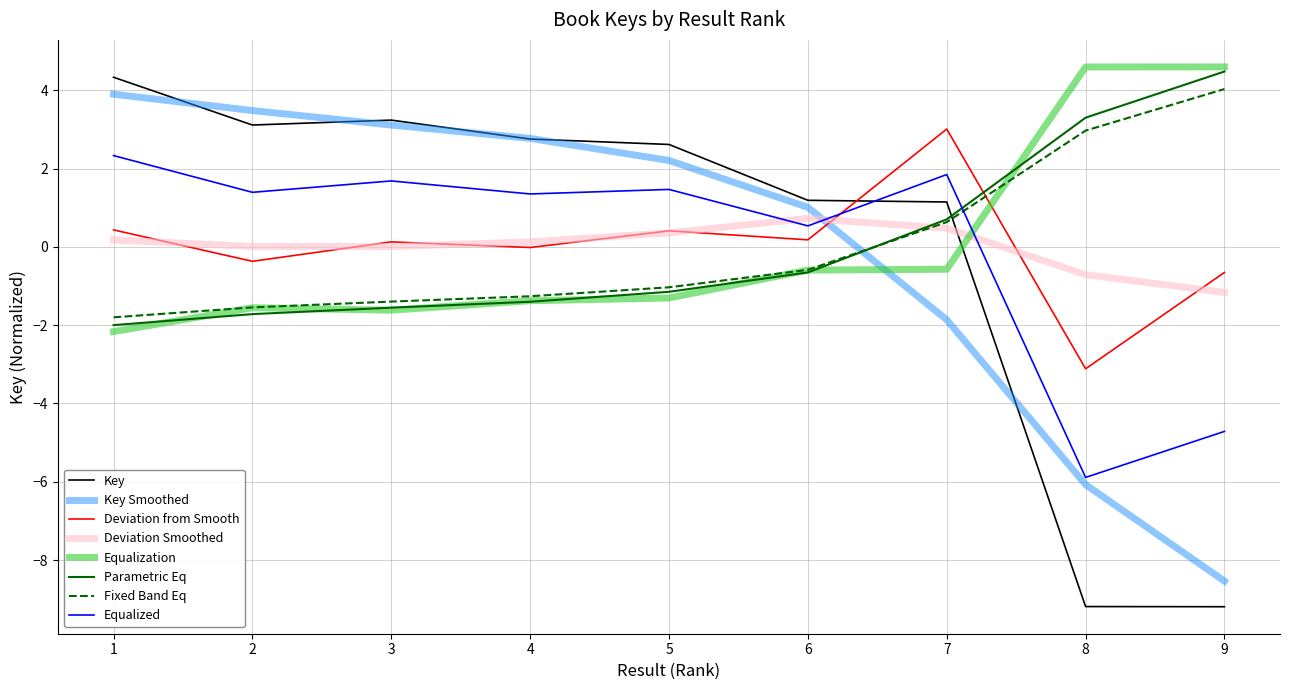

What is the maximum value for Fixed Band Eq?

4.0